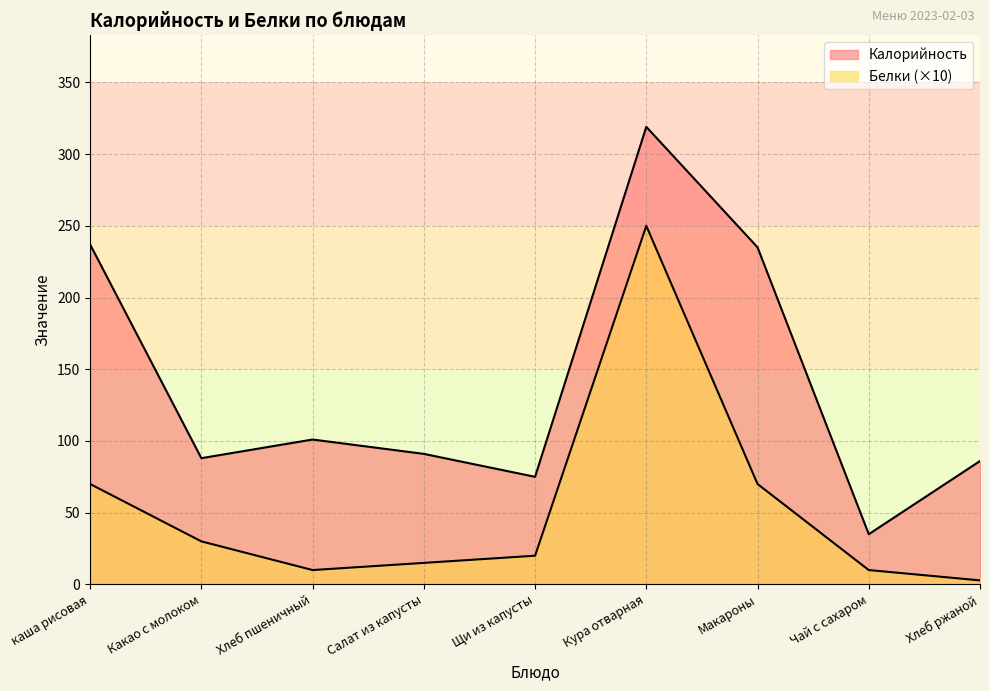

Is the value of Белки at Хлеб ржаной greater than the value of Калорийность at Какао с молоком?

No